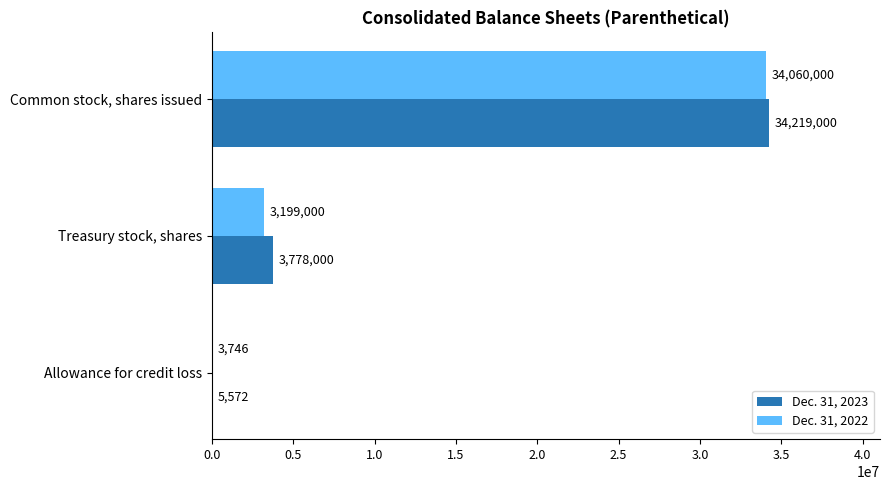

At which category does the chart reach its peak across all series?

Common stock, shares issued